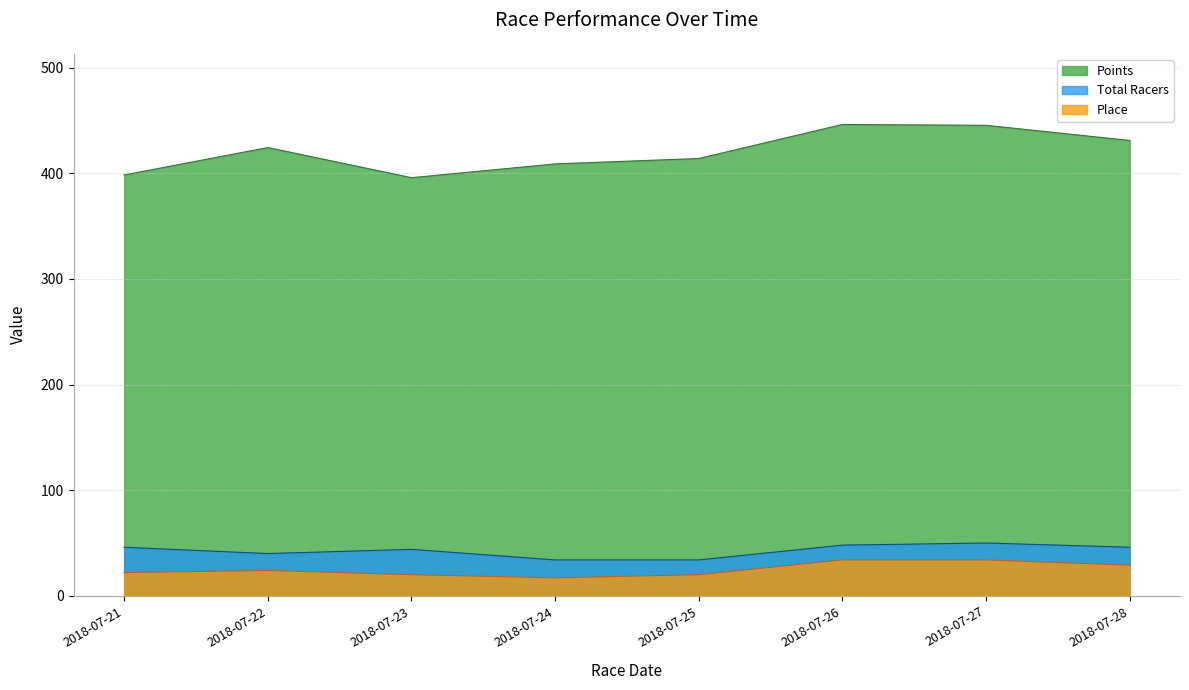

Where is the first local maximum for Total Racers?

2018-07-23